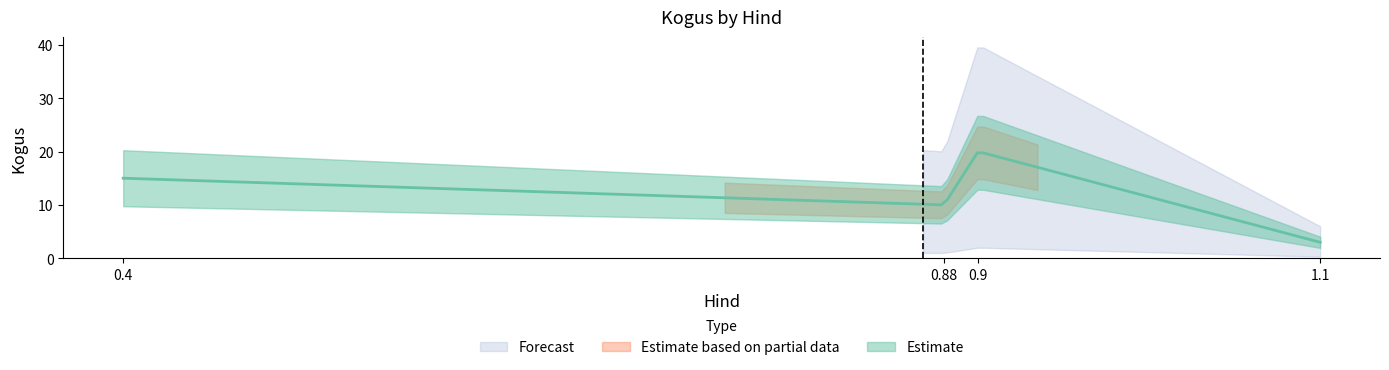

Between 0.88 and 0.4, which is larger?

0.4